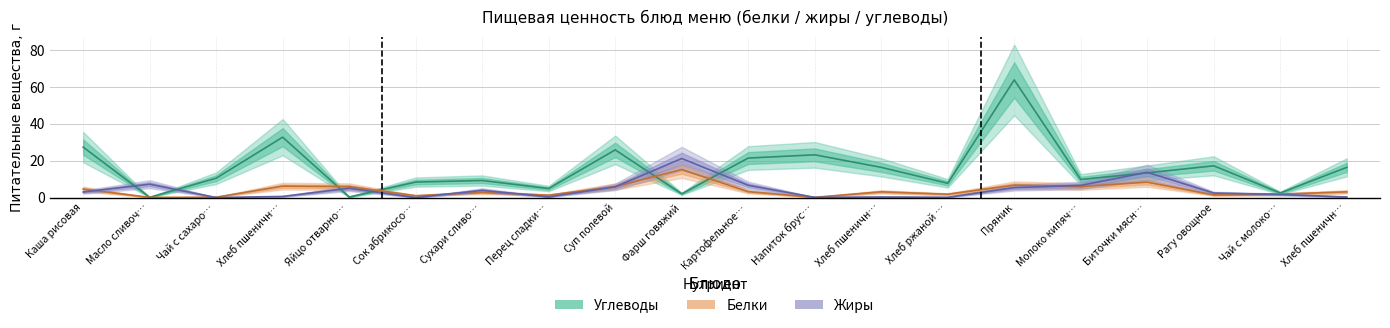

What is the value of the Жиры point at the 20th from the left?

0.3